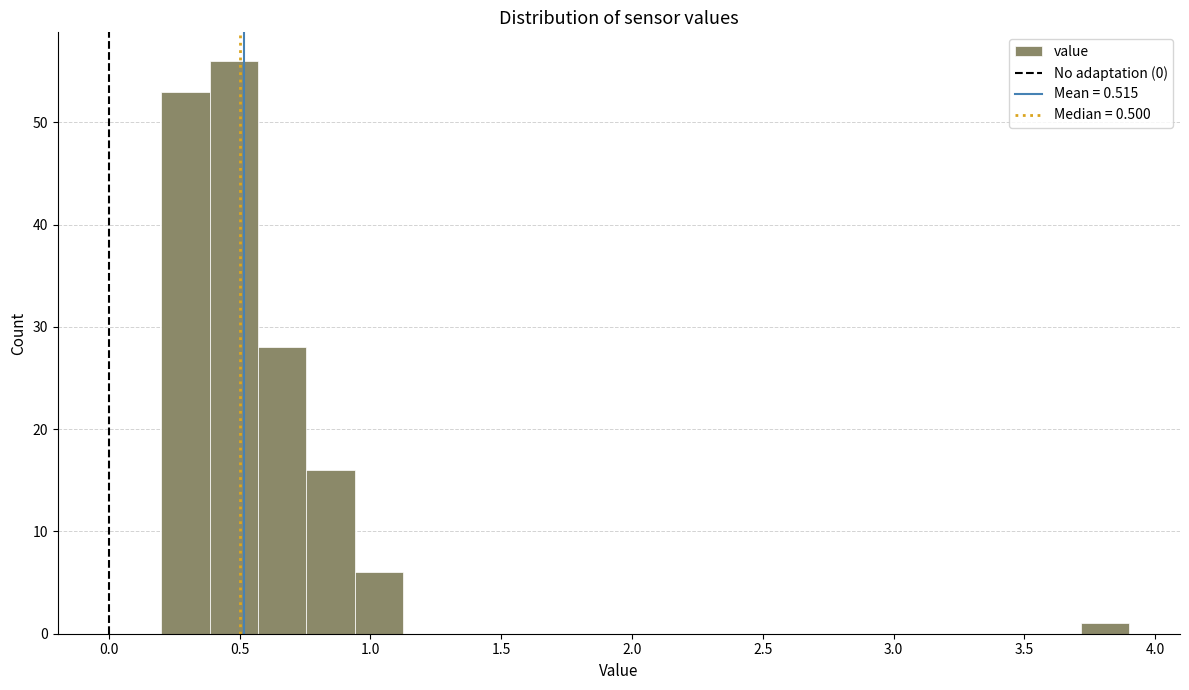

Read against the x-axis, roughly where is the centre of the tallest bar?

0.50